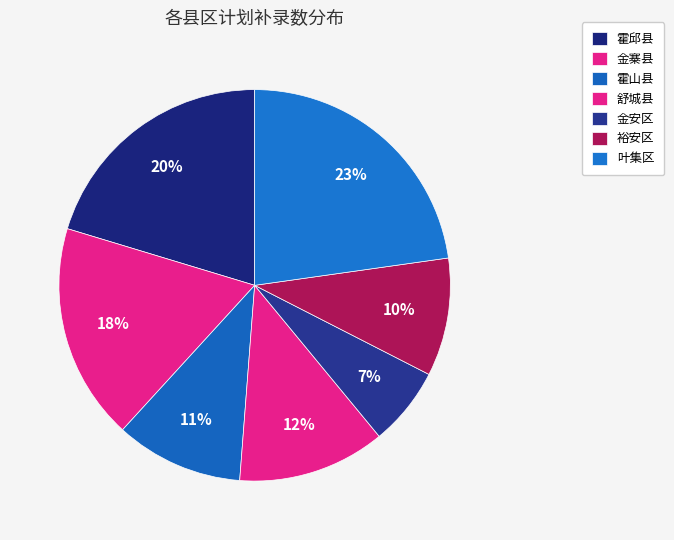

How many slices are in this pie chart?

7